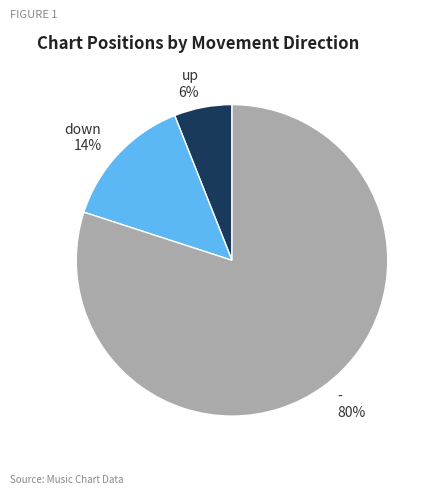

What is the largest slice in the pie chart?

-